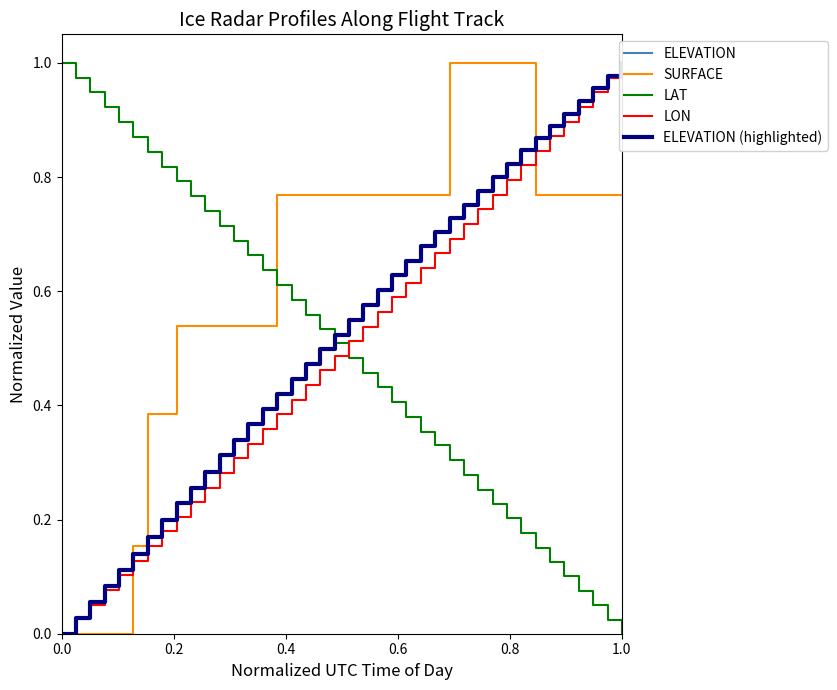

What is the average value of the SURFACE series?

0.6